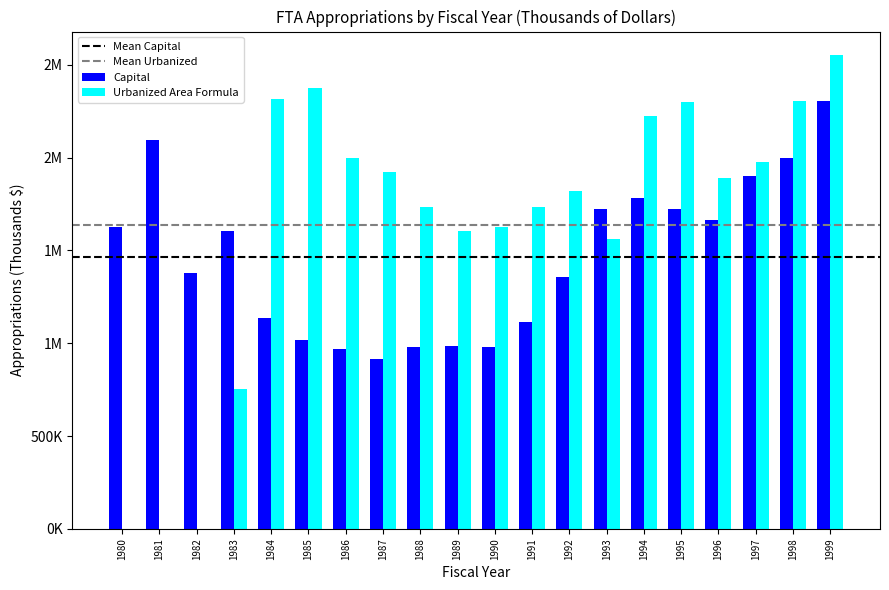

Reading left to right, transcribe all the data shown in this chart.

Capital: 1625075	2095000	1377500	1606650	1138900	1018800	970565	915000	980250	985000	982045	1114982	1356167	1725000	1785000	1724904	1665000	1900000	2000000	2307000
Urbanized Area Formula: 0	0	0	756175	2318606	2377730	1997264	1924995	1732314	1603596	1624380	1734620	1822762	1560539	2226553	2299836	1890147	1978021	2303703	2552241